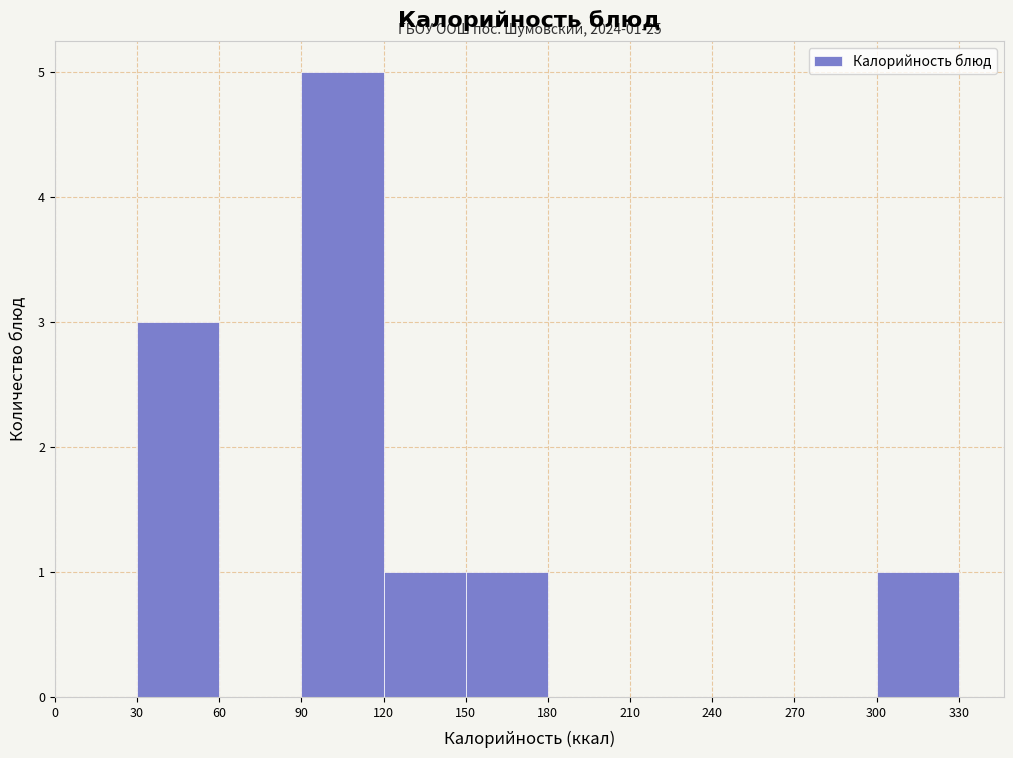

Which range on the x-axis has the tallest bar?

90 to 120